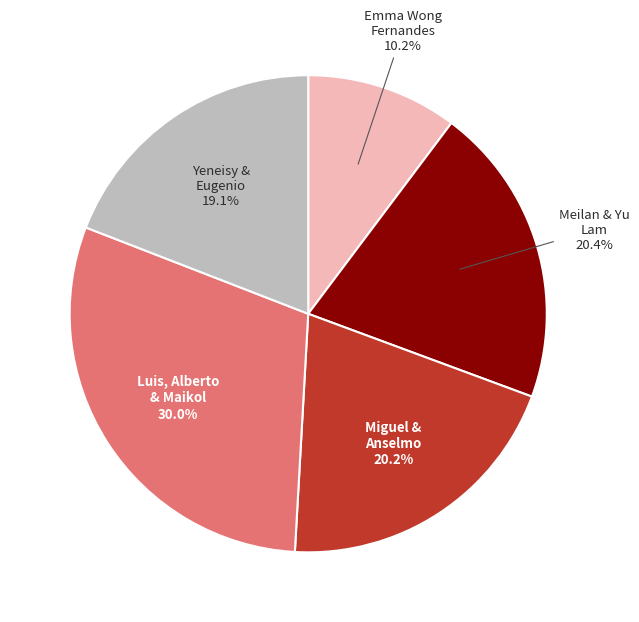

To the nearest percent, what is the average slice percentage?

20%